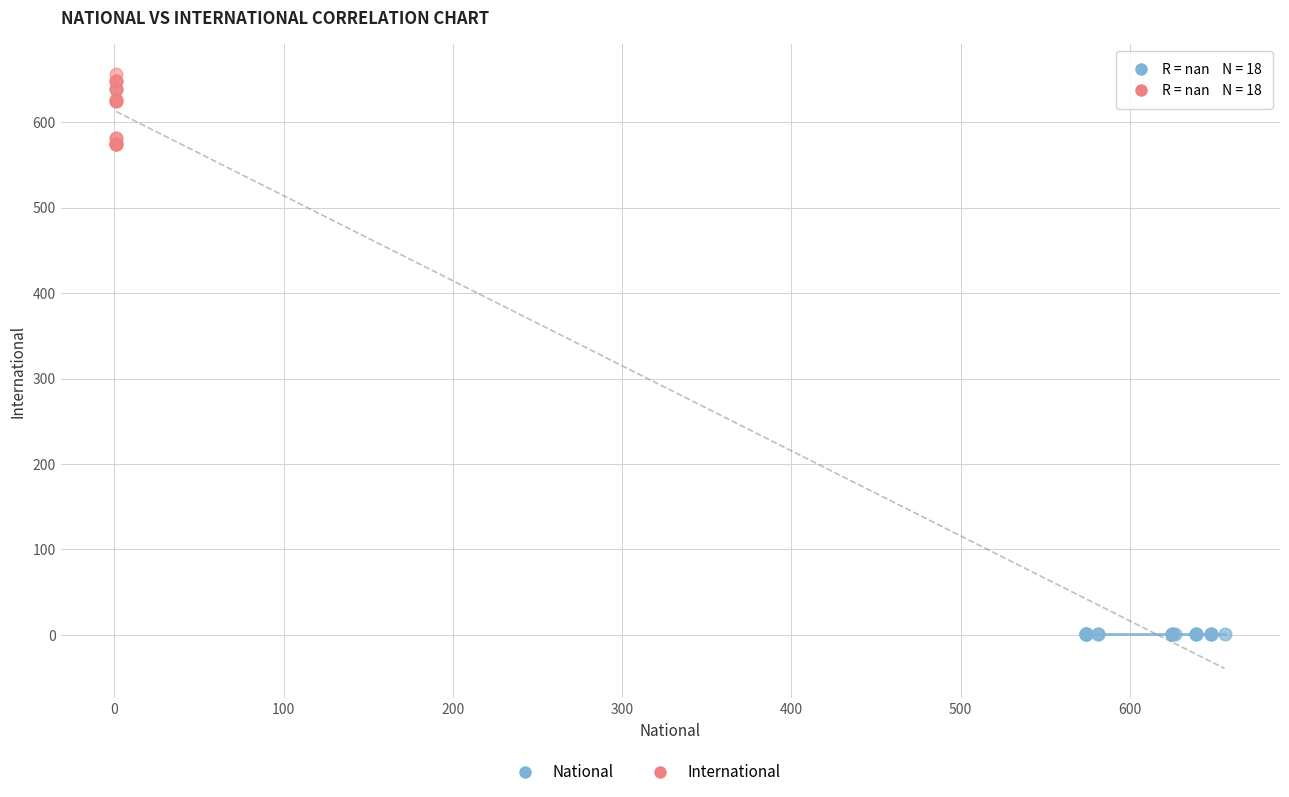

Which series contains the lowest Y value?

National